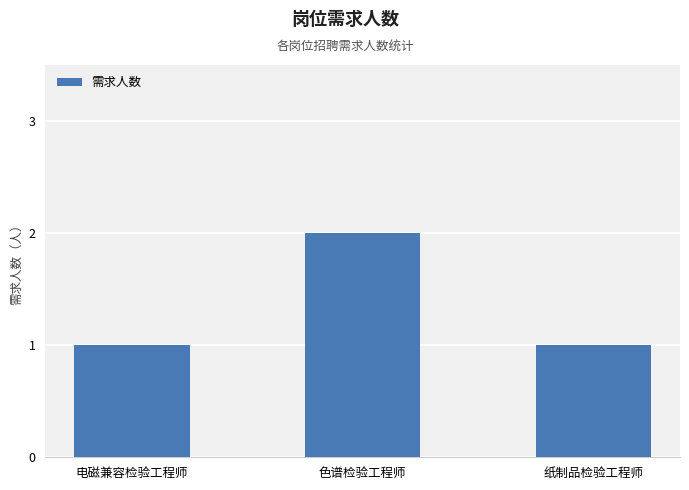

What is the label of the 1st bar from the right?

纸制品检验工程师